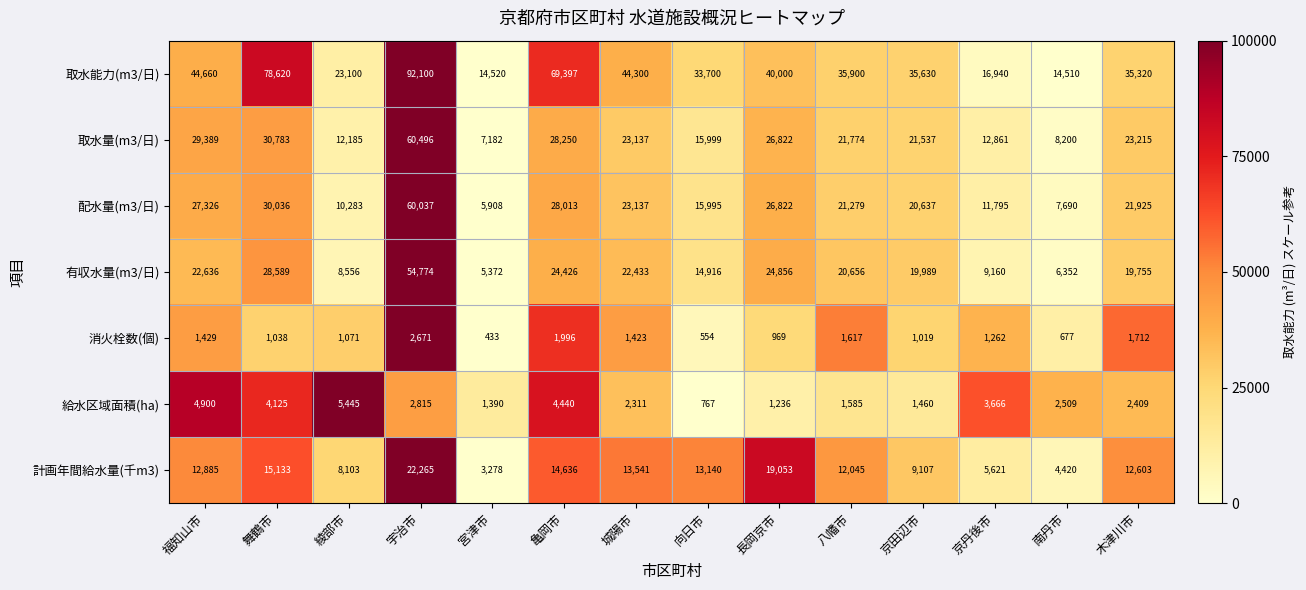

How many distinct data groups are displayed?

7